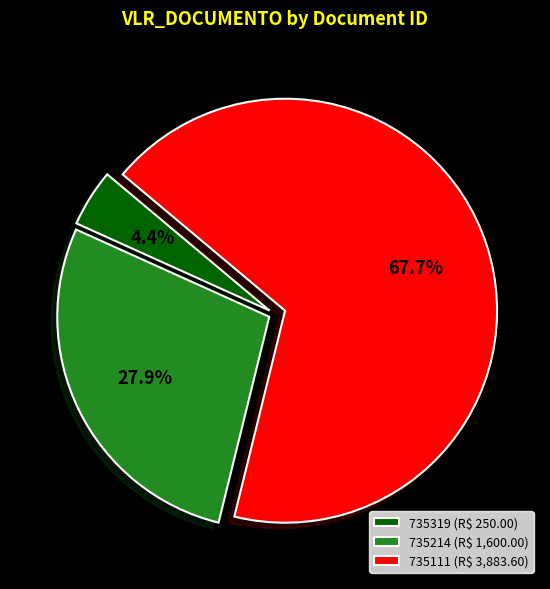

To the nearest percent, what is the average slice percentage?

33%